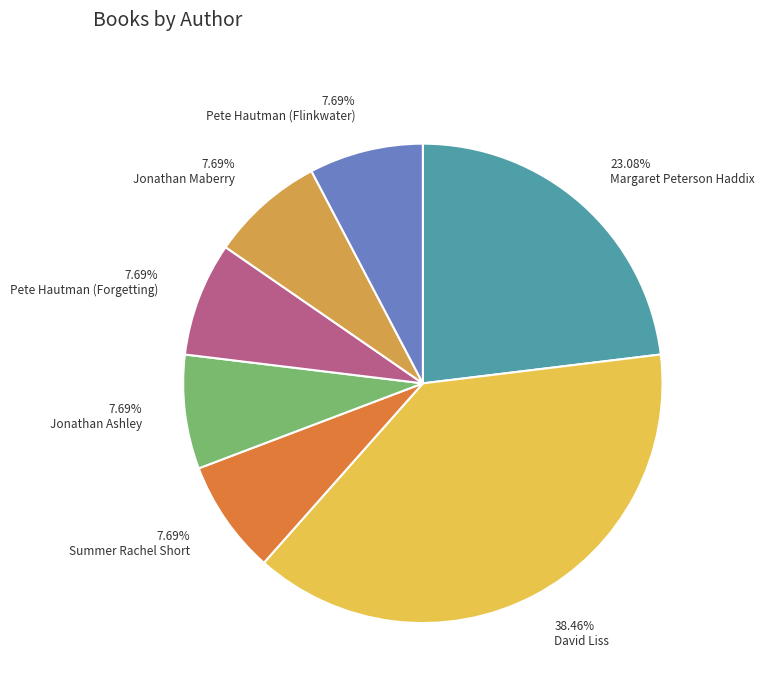

Does Pete Hautman (Forgetting) represent more than half of the total?

No